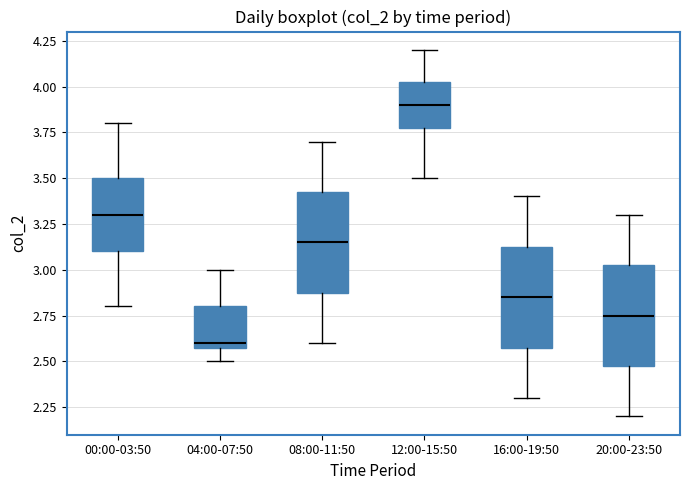

Which box's median line is the lowest?

04:00-07:50